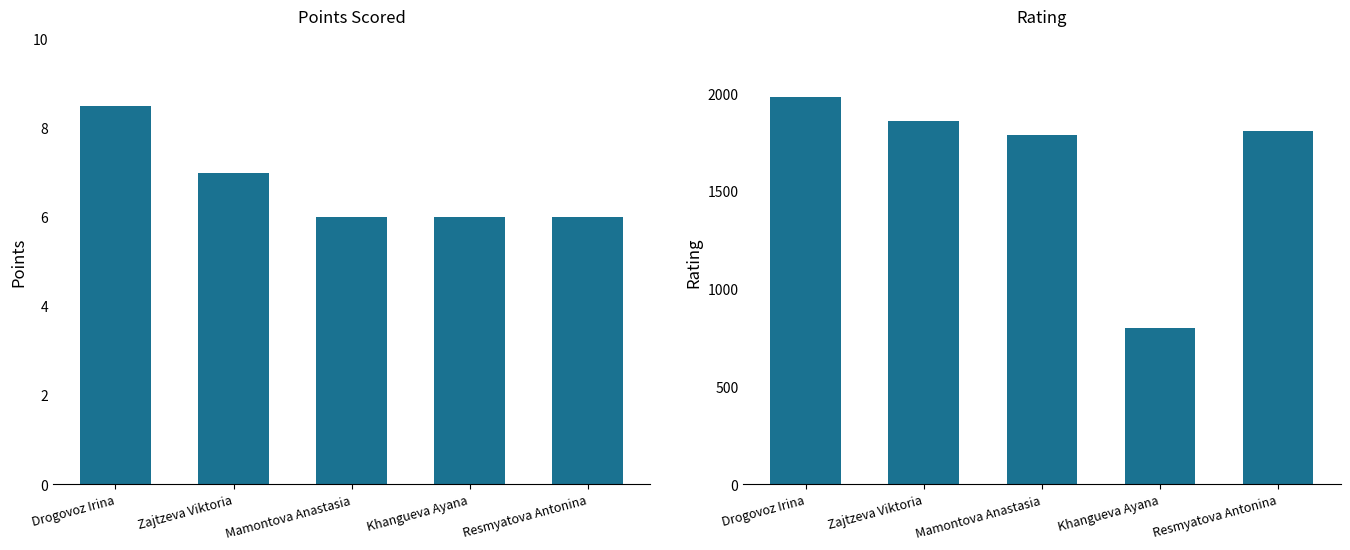

Is it true that Rating equals 1981.0 at Drogovoz Irina?

True